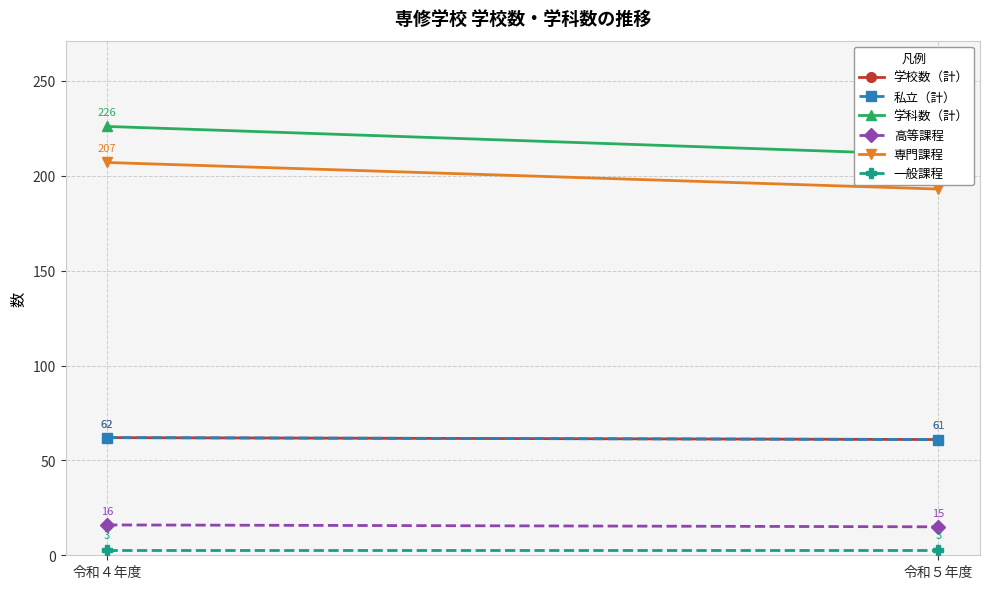

What is the sum of all 私立（計） values?

123